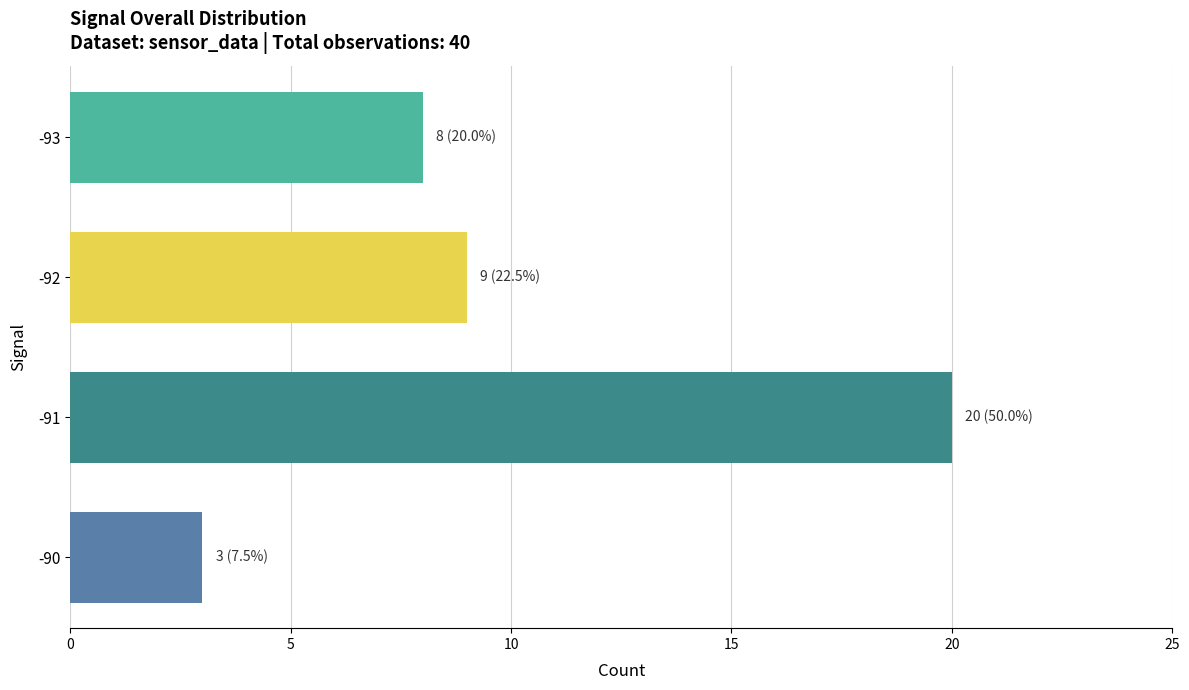

What is the difference between the second highest and second lowest values?

1